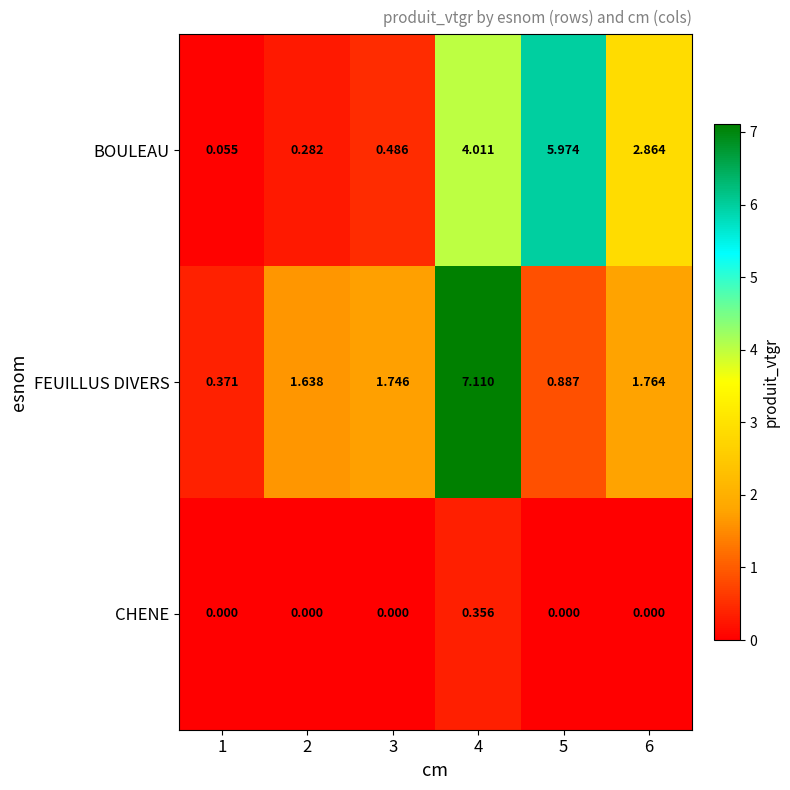

At 6, list the series in order from largest to smallest.

BOULEAU, FEUILLUS DIVERS, CHENE